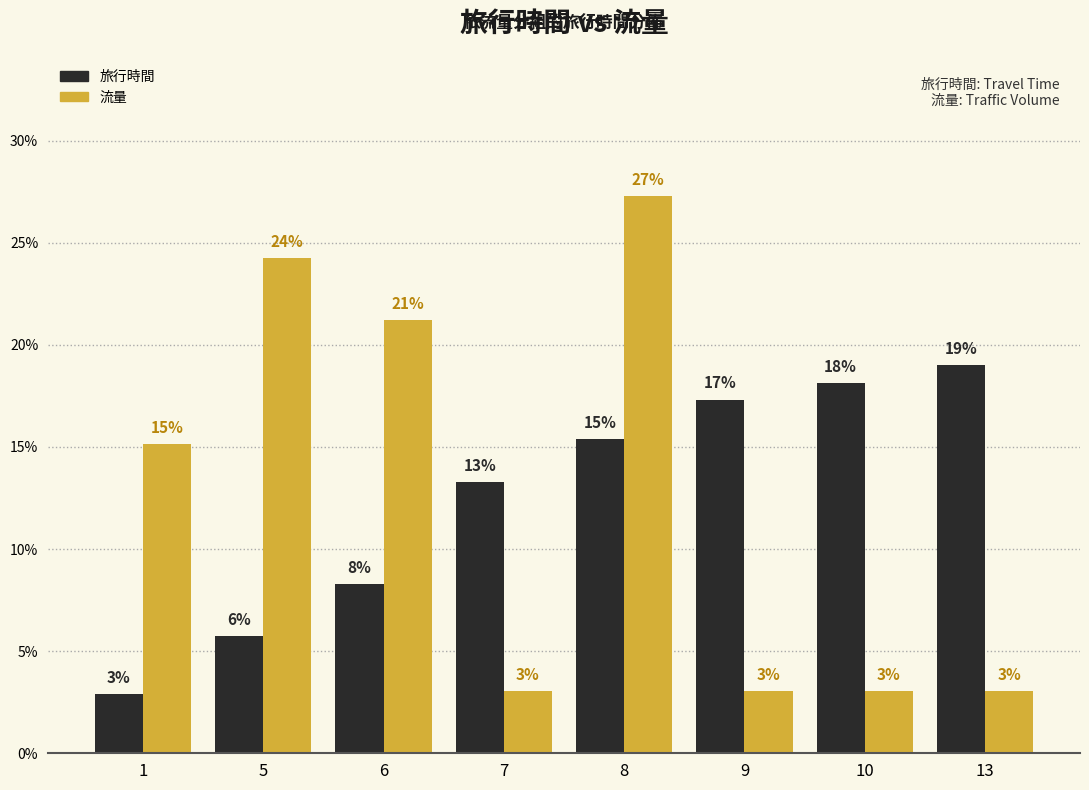

What is the value of the 流量 bar at the 4th from the left?

3.0